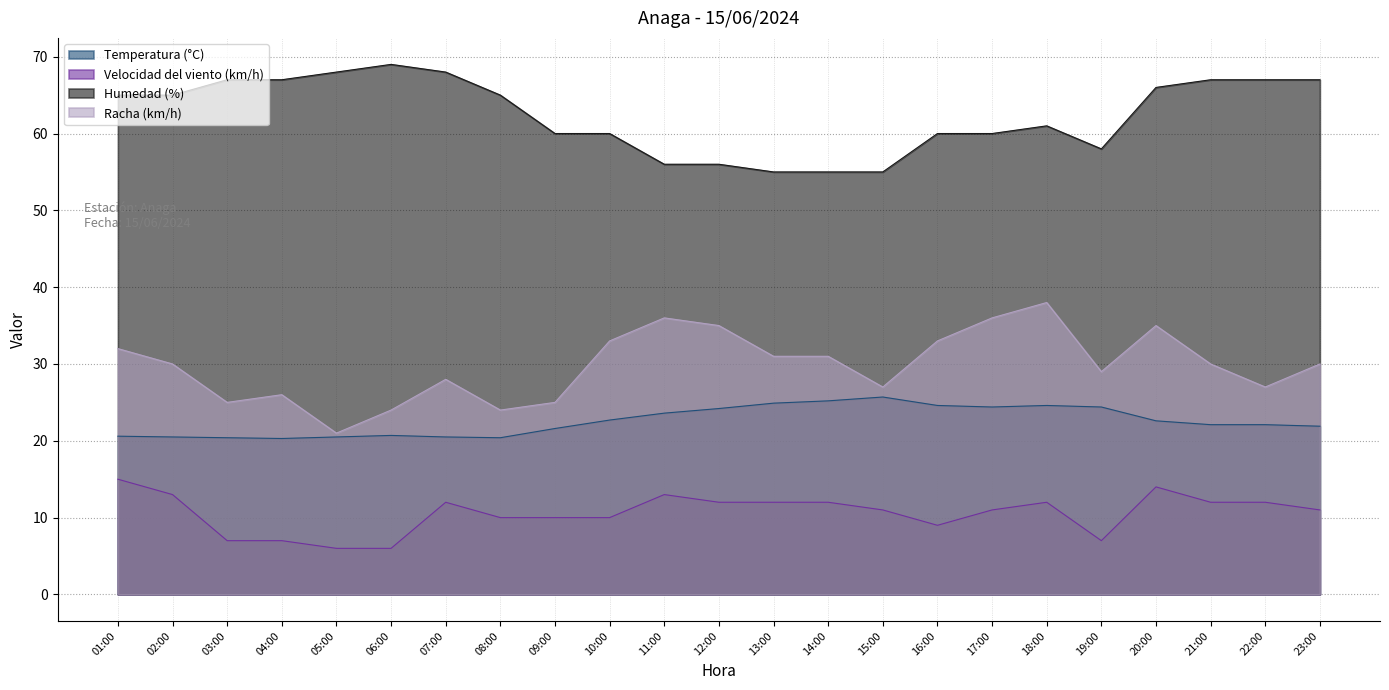

In Racha (km/h), how many points are higher than both neighbors (excluding endpoints)?

5